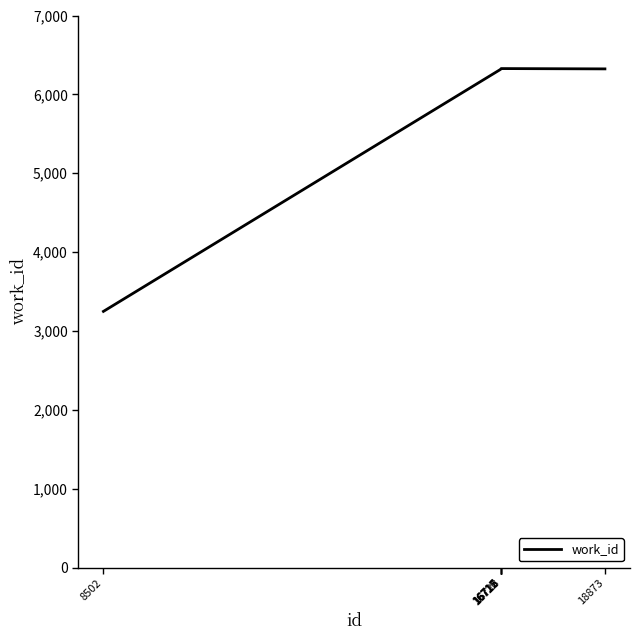

What is the ratio of the value at 16728 to the value at 18873?

1.0